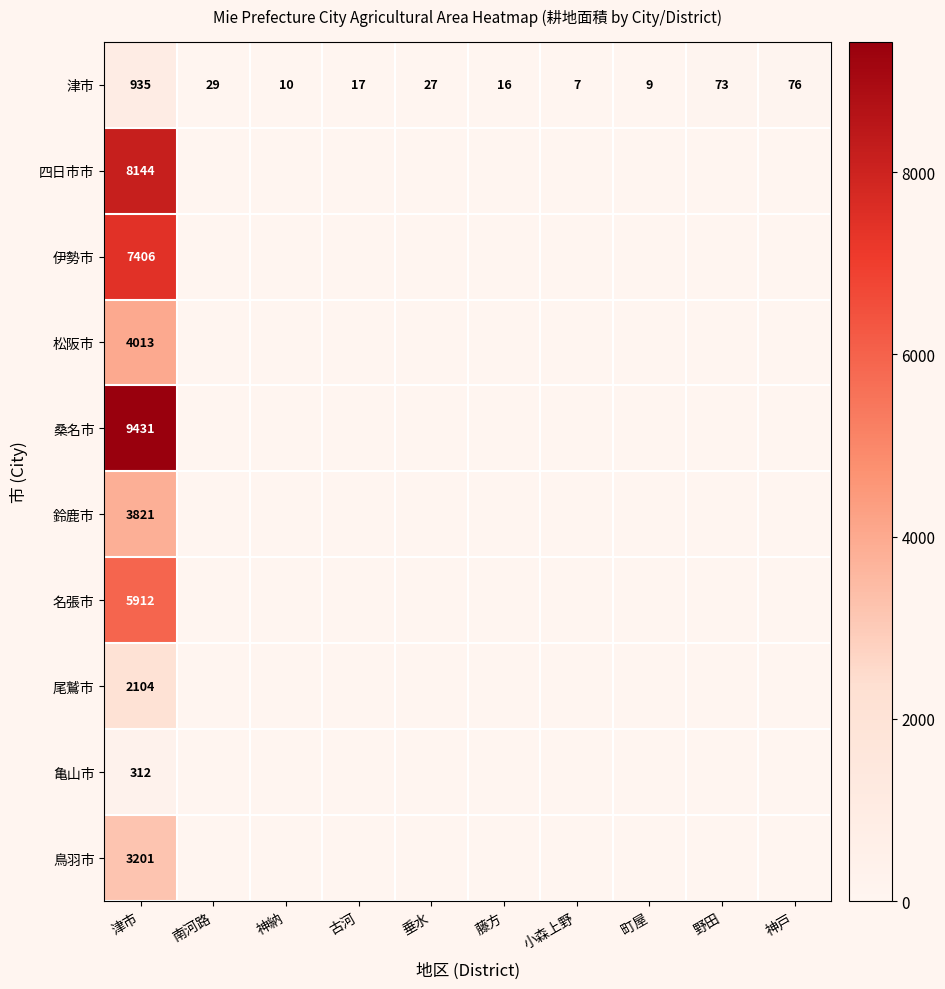

Count the number of categories in the chart.

10